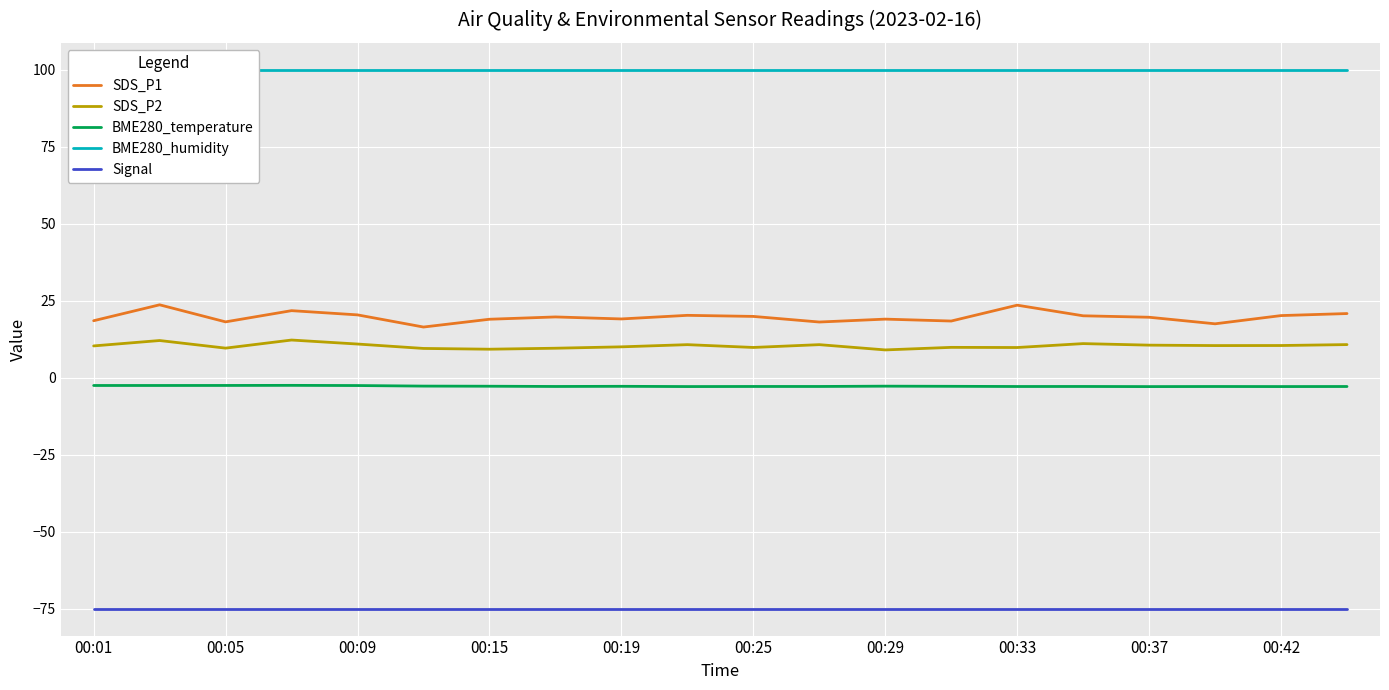

True or false: BME280_temperature and SDS_P2 intersect in this chart.

False